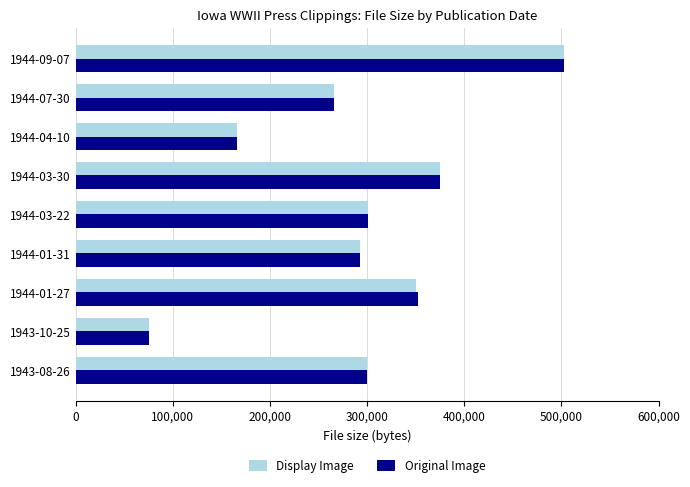

At which category is the sum across all series the highest?

1944-09-07